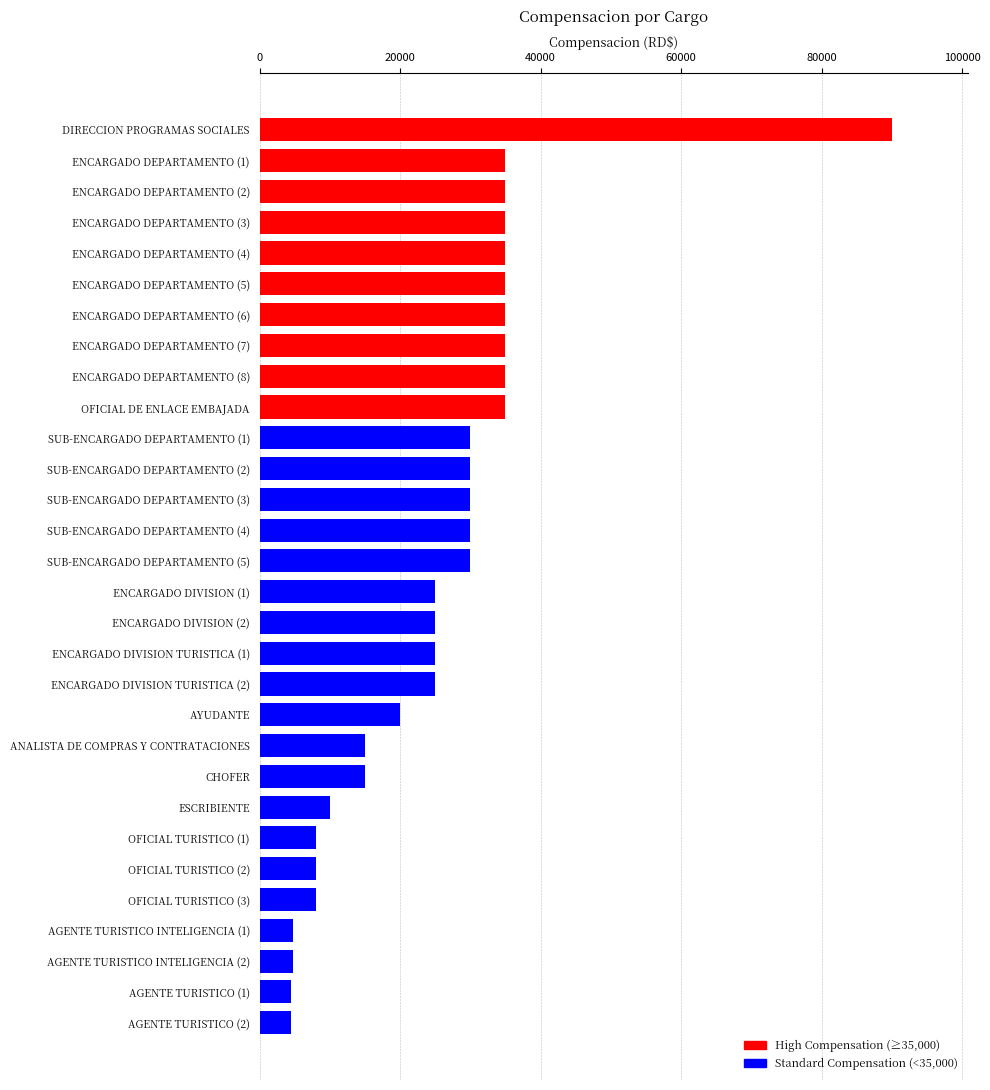

Read the value at OFICIAL DE ENLACE EMBAJADA.

35000